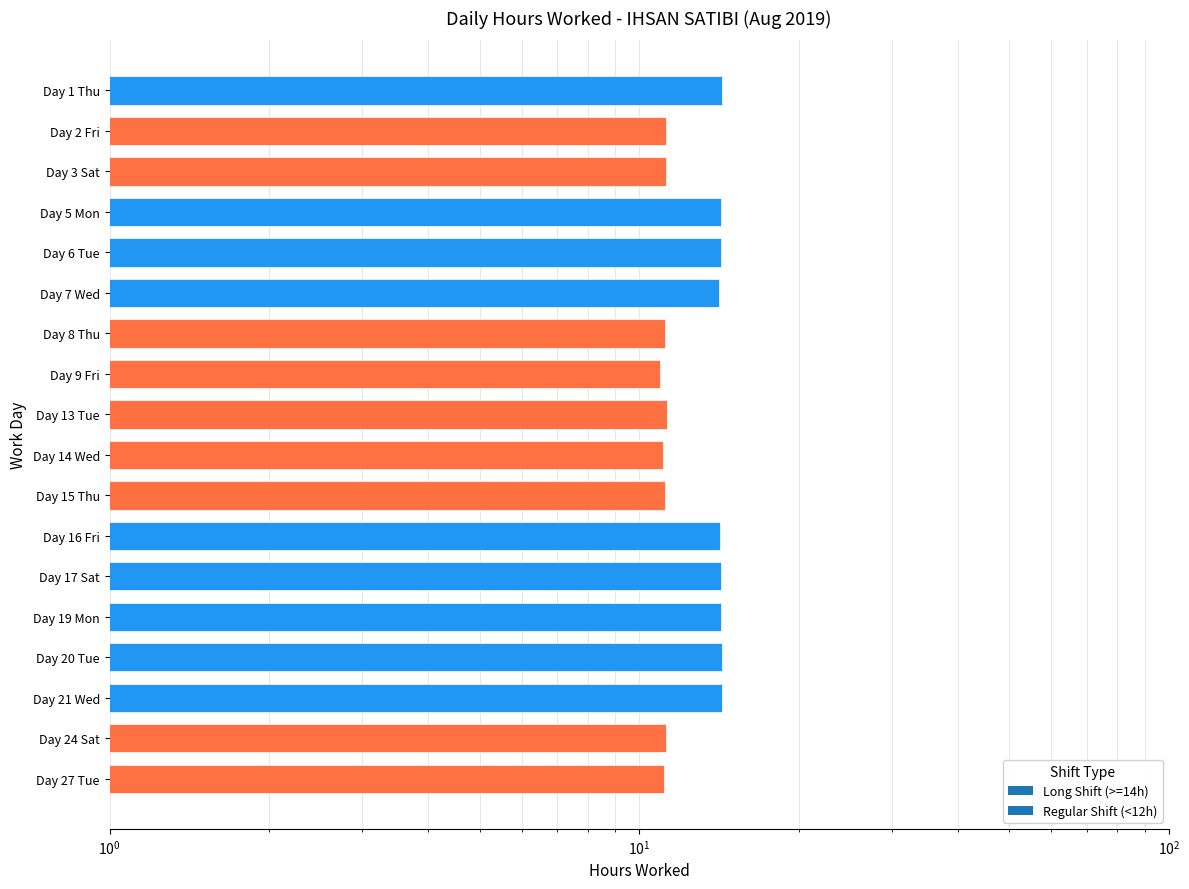

Is it true that the value at Day 21 Wed is 8.3?

False